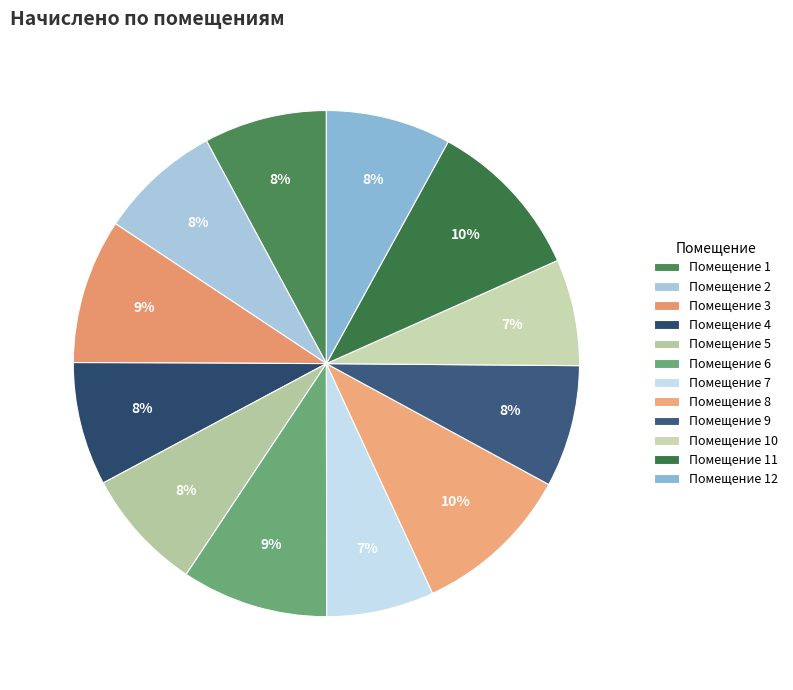

Rank the categories by value from highest to lowest.

11, 8, 6, 3, 12, 4, 1, 5, 2, 9, 7, 10